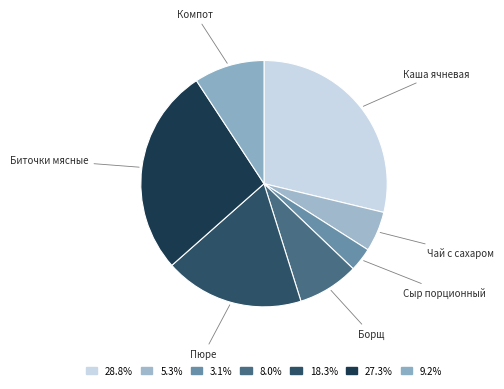

Combined, do Пюре and Борщ account for over 50%?

No